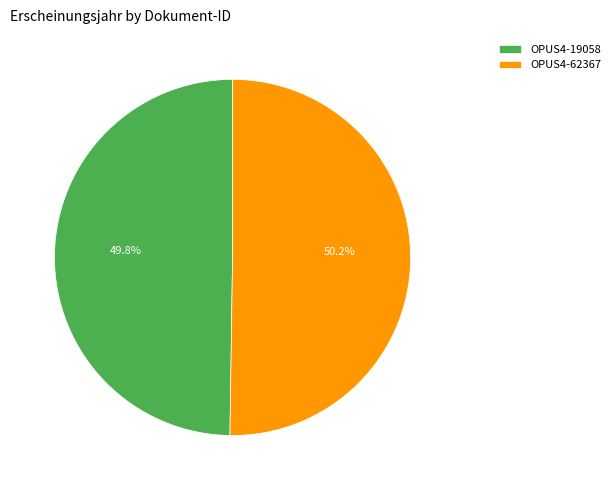

Is it true that OPUS4-62367 is 45% of the pie?

False